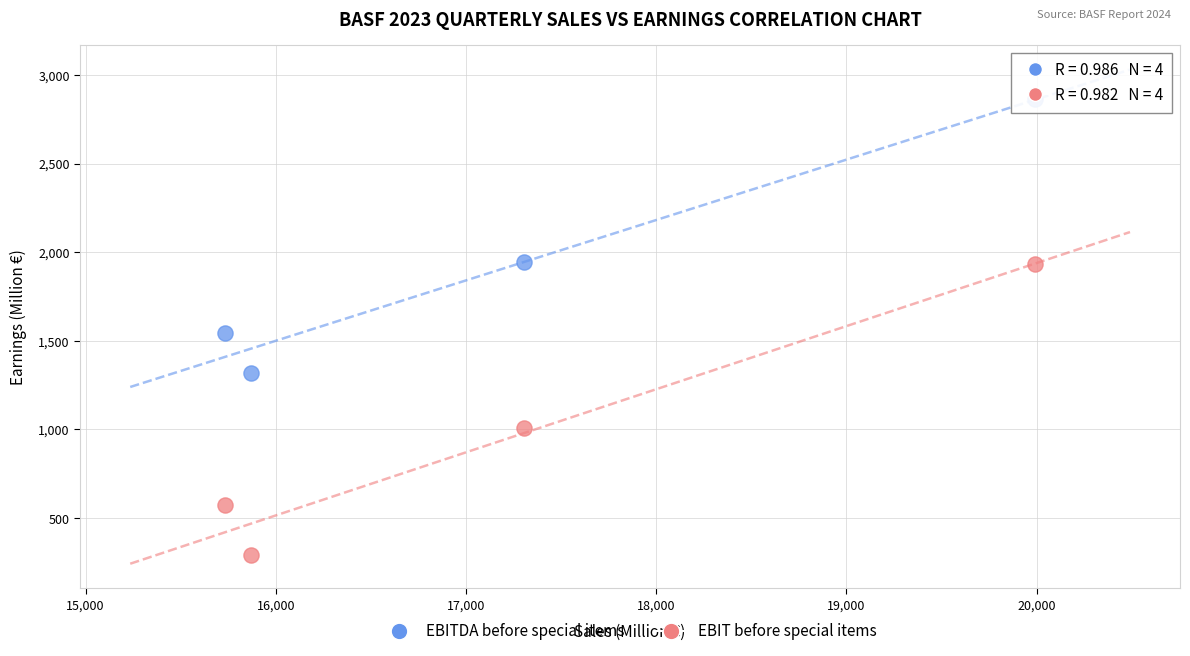

Which series has the largest Y range (max minus min)?

EBIT before special items